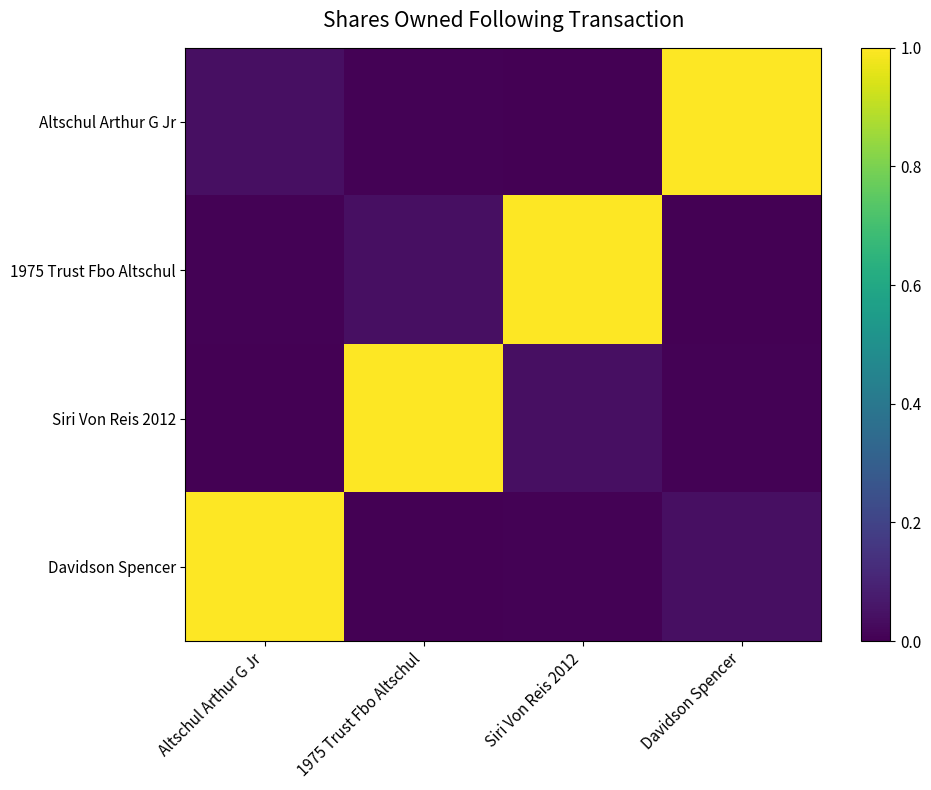

What is the difference between the highest and lowest values at Davidson Spencer?

1.0